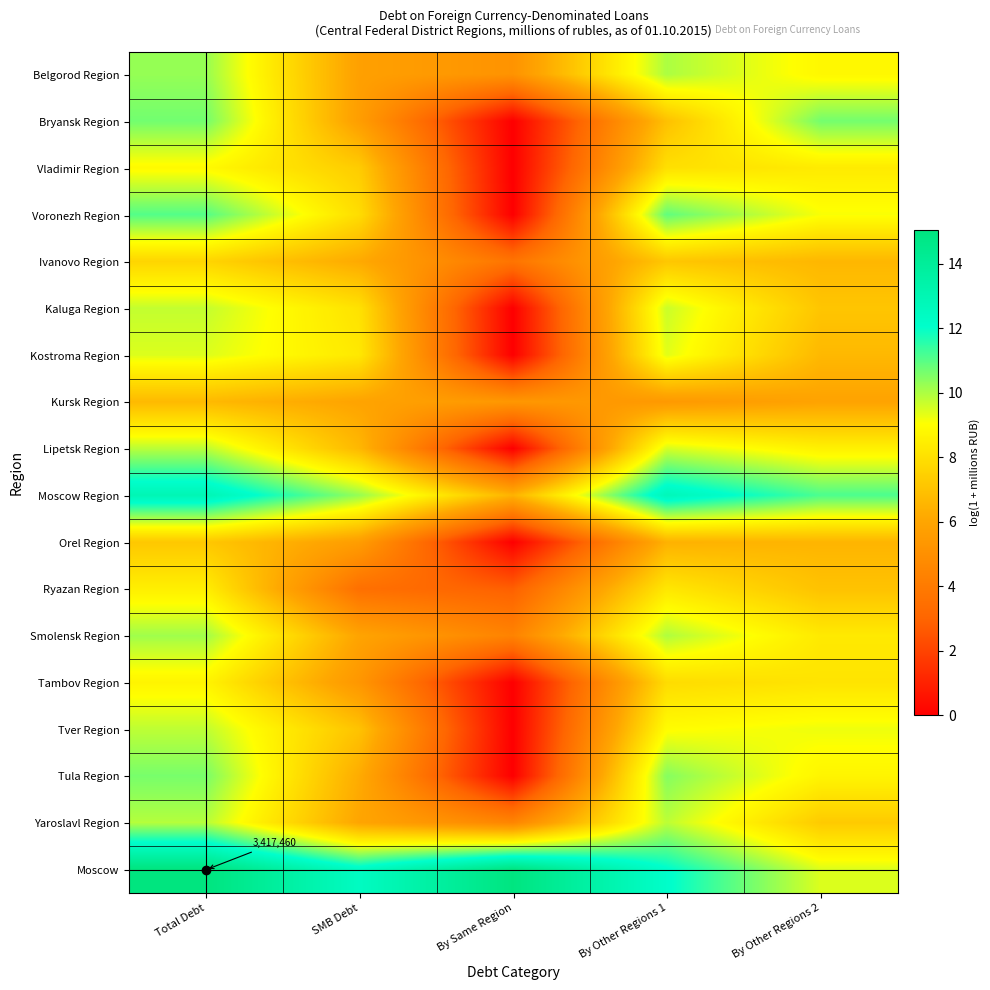

At which label does Kaluga Region reach its minimum?

By Same Region